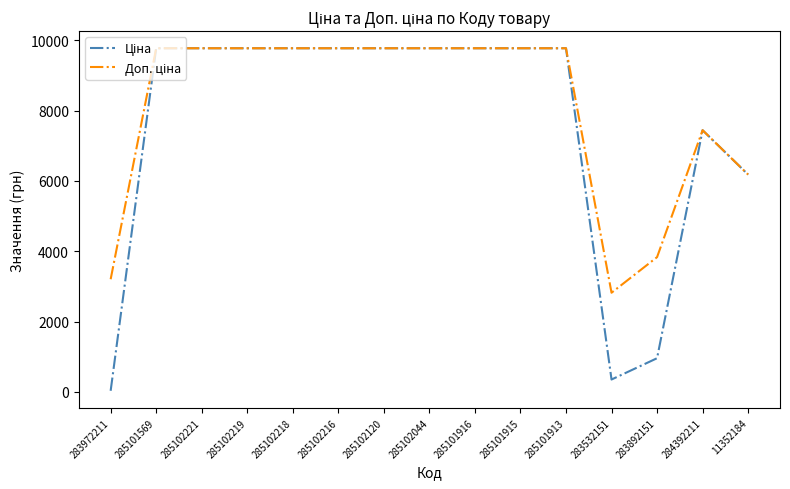

What is the maximum value shown in the chart?

9775.5